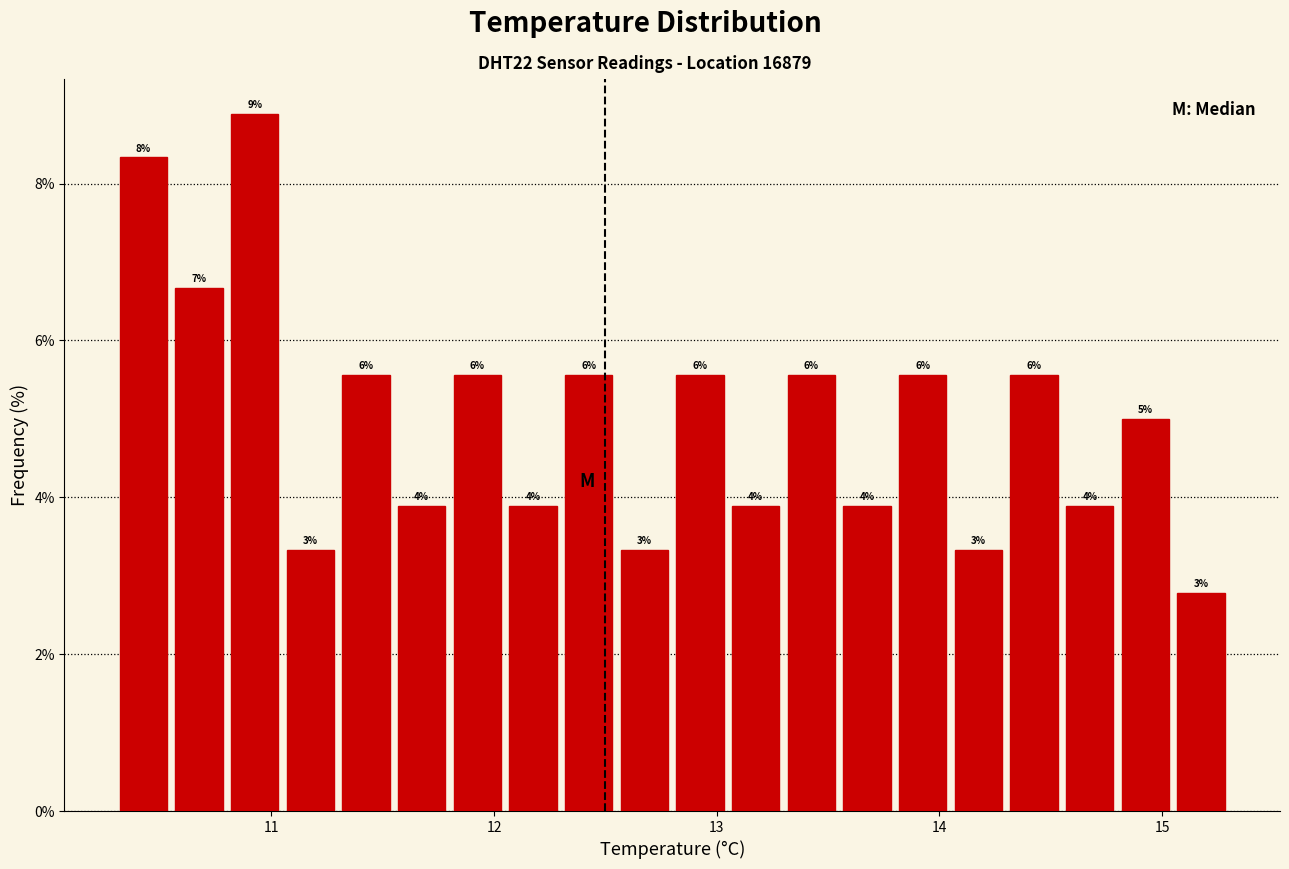

Around what value on the x-axis is the tallest bar? Give the approximate position of its centre, as read against the axis.

10.9